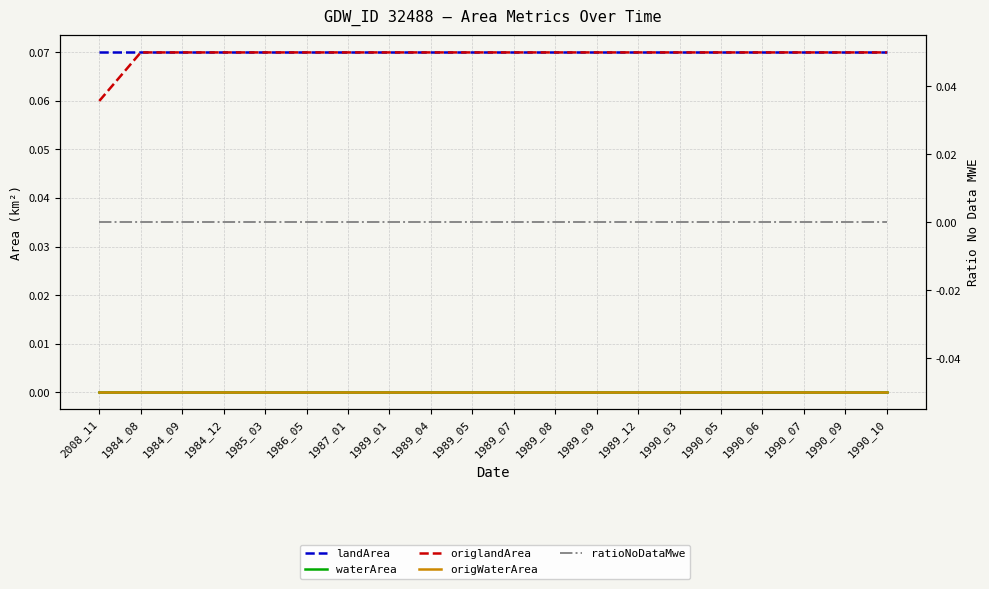

What is the spread (max minus min) of values at 1987_01?

0.1